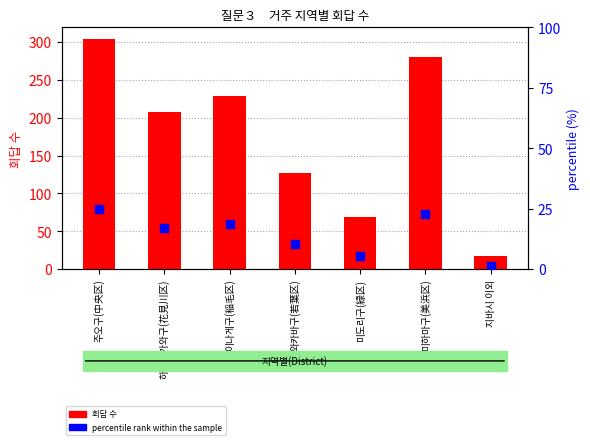

Which series has the widest spread of Y values?

회답 수